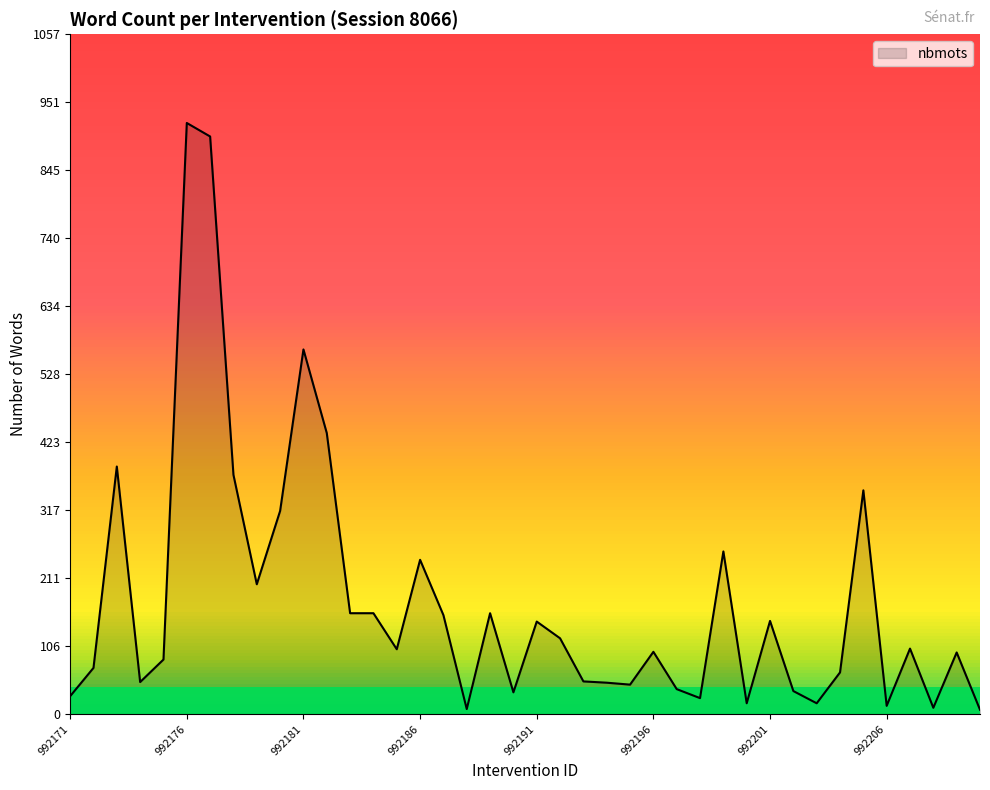

What is the difference between the maximum and minimum values?

912